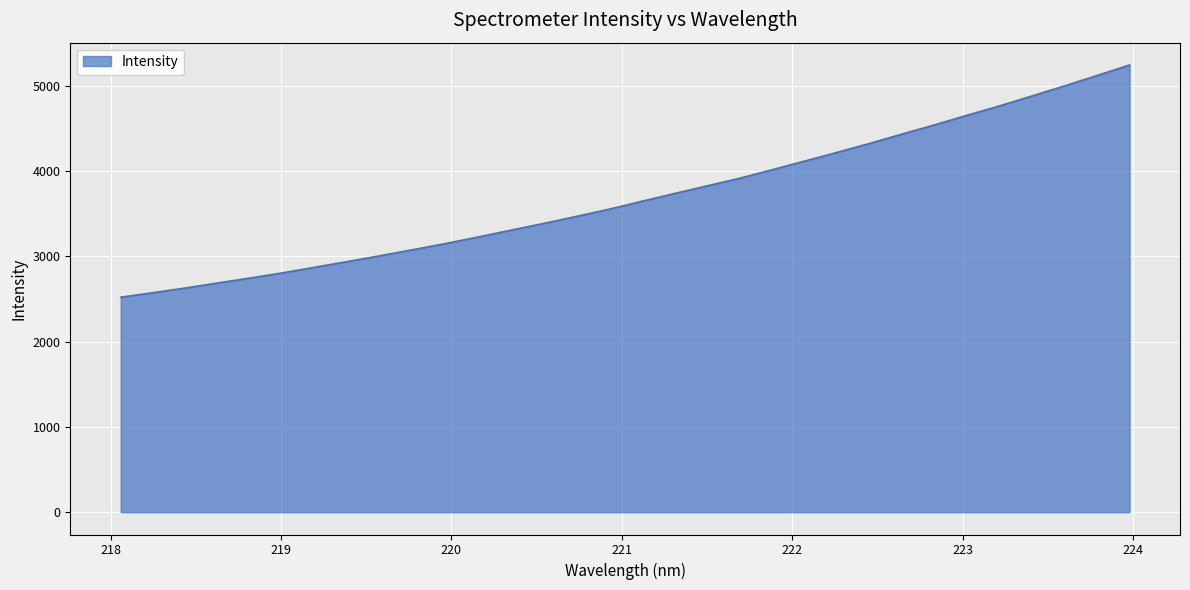

What is the minimum value shown in the chart?

2520.0